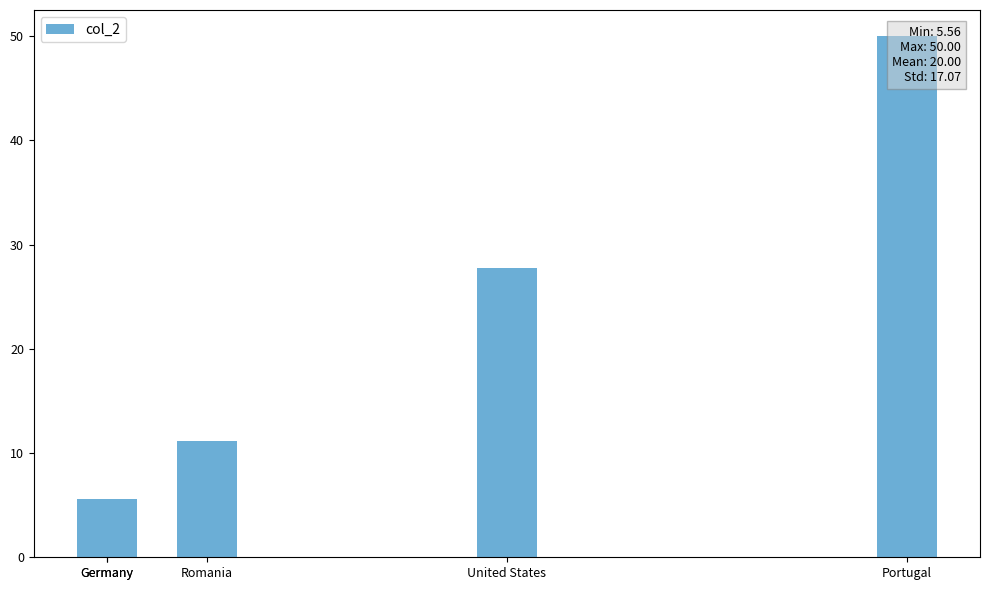

What is the change in value from Romania to Germany?

-5.6